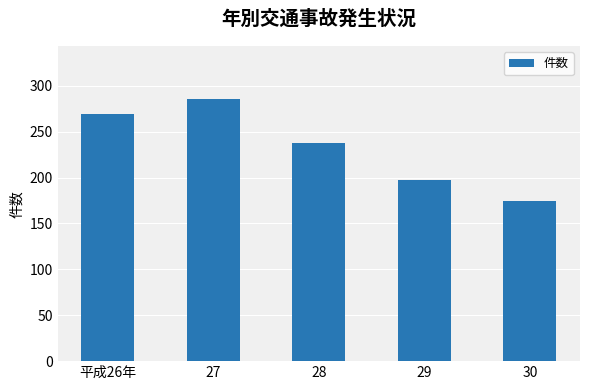

At which category does the chart reach its minimum across all series?

30